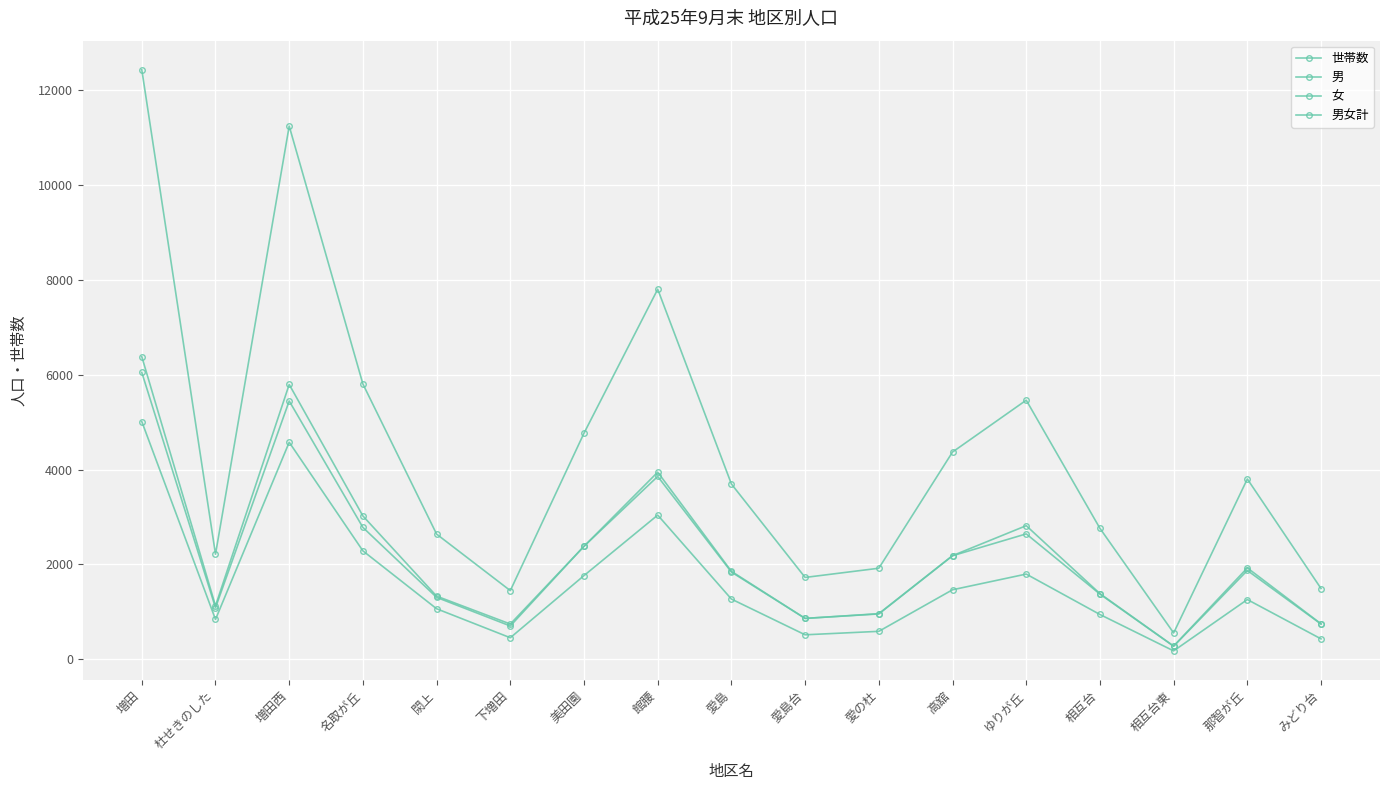

Does the chart have visible grid lines?

Yes